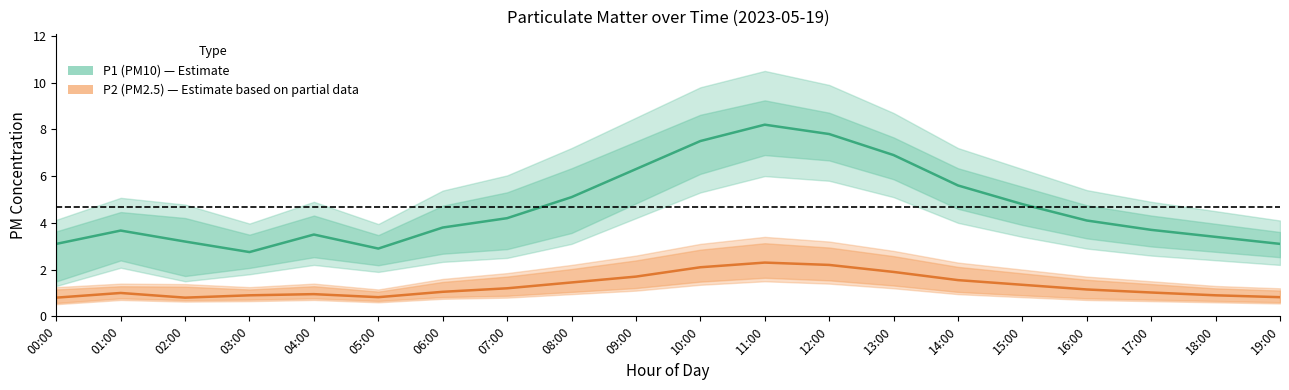

True or false: P2 (PM2.5) has more than 1 interior local peaks.

True